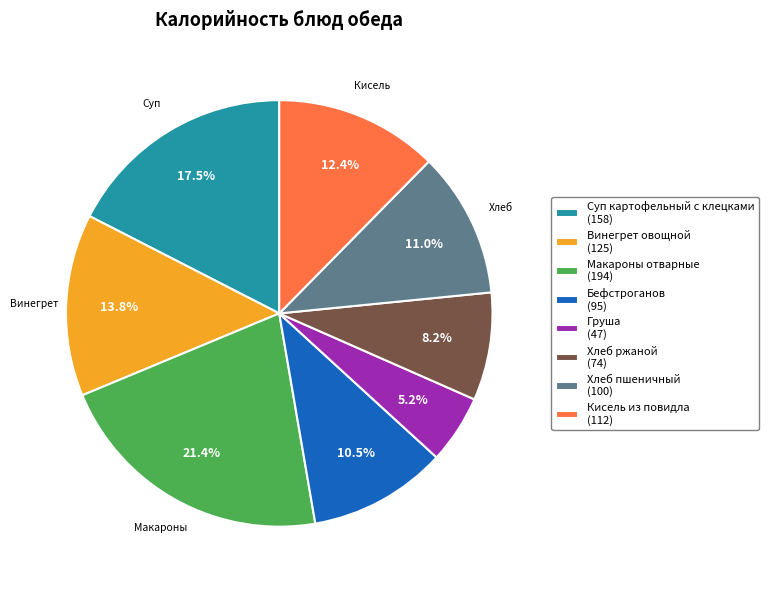

Between Суп картофельный с клецками and Хлеб пшеничный, which is larger?

Суп картофельный с клецками